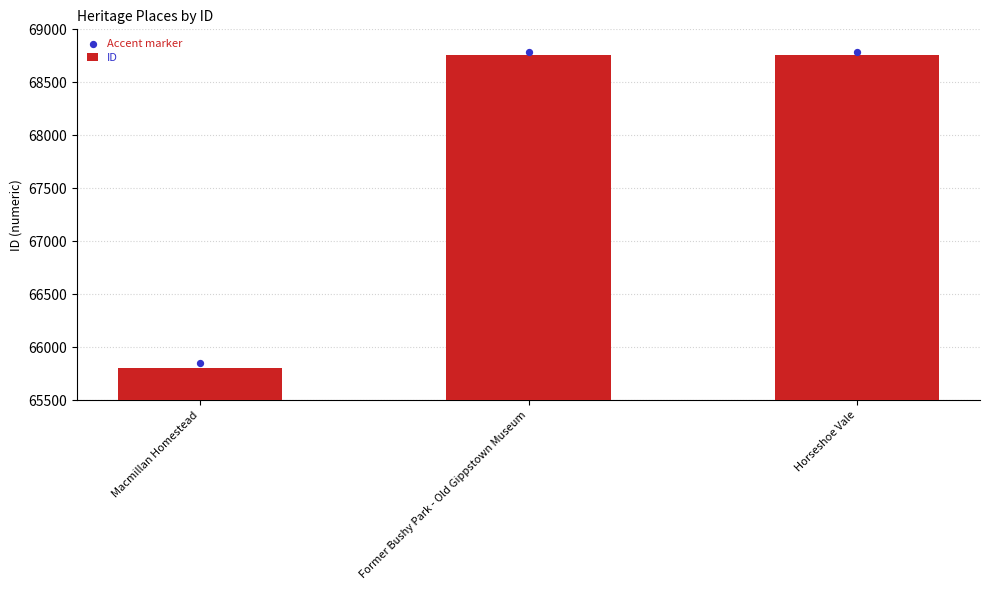

What is the total value across all series at Macmillan Homestead?

131656